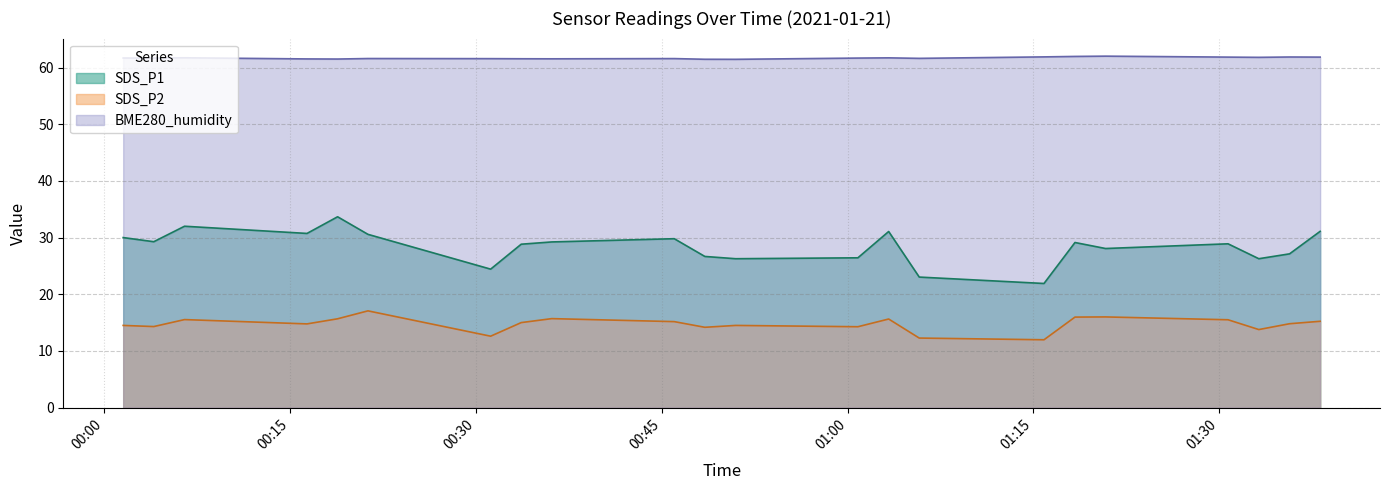

At which label does BME280_humidity reach its minimum?

2021/01/21 00:50:58